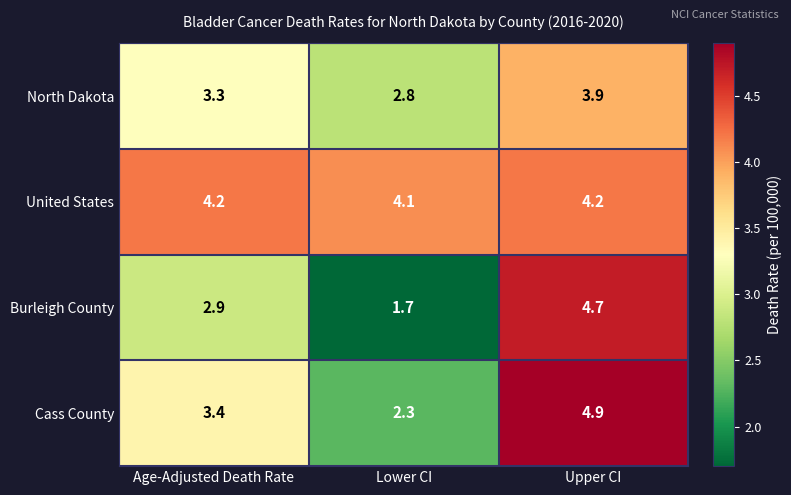

How many categories are shown in the chart?

3